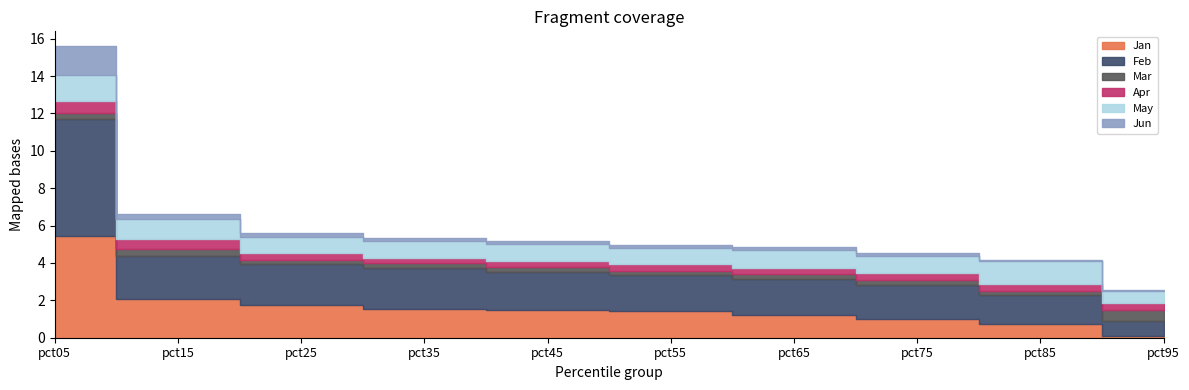

Which series changed the most between pct05 and pct95?

Feb